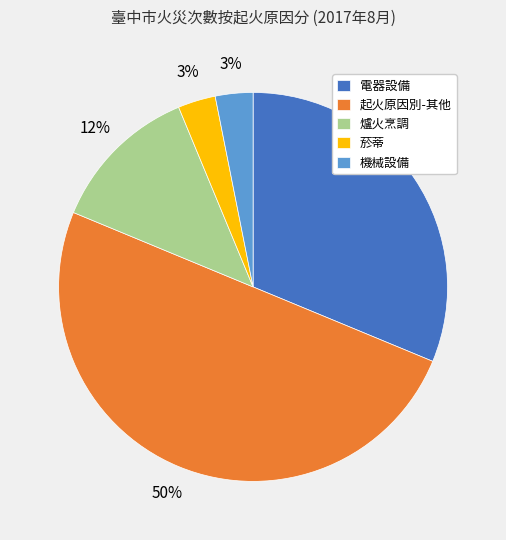

How many slices are in this pie chart?

5